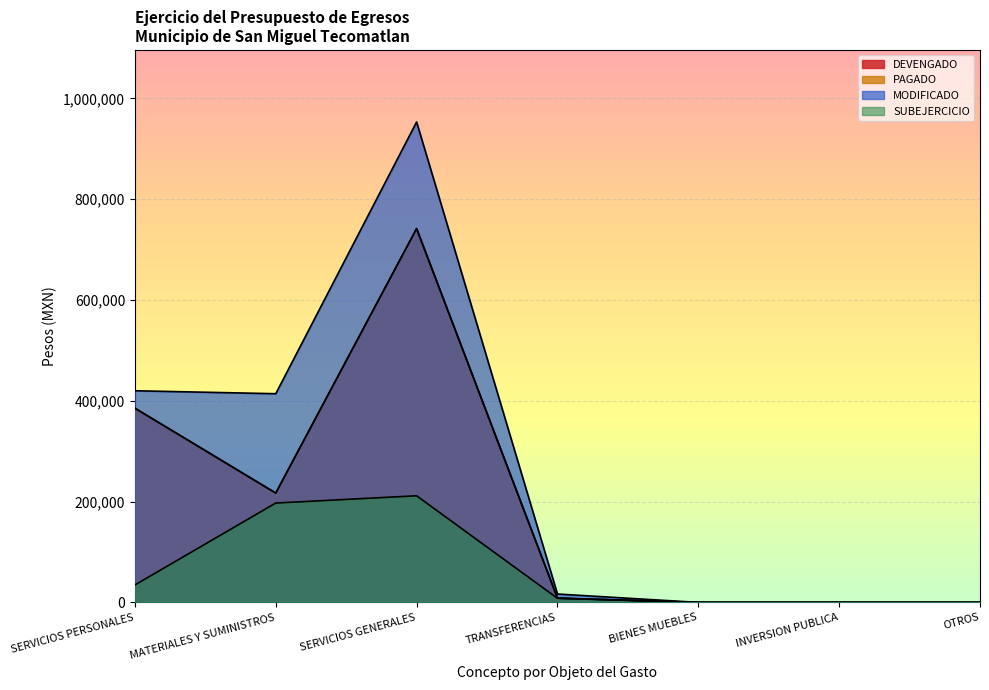

What is the label of the 3rd point from the right?

BIENES MUEBLES